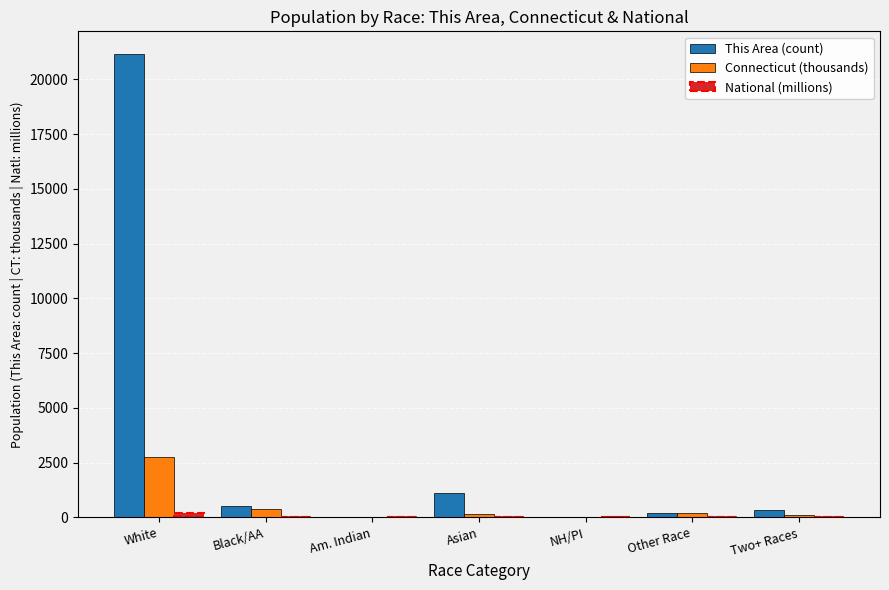

The This Area (count) series shows 1124.0 at Asian. True or false?

True